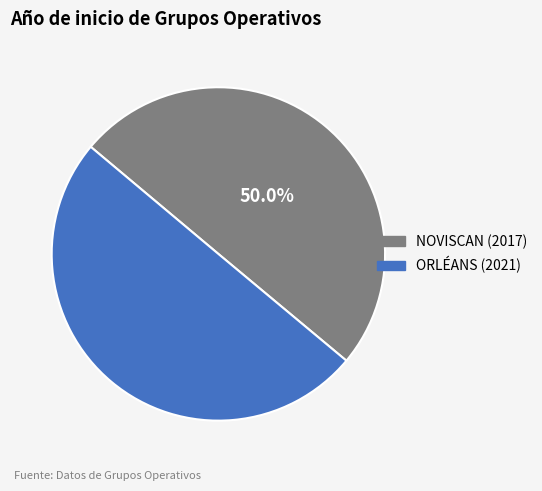

True or false: ORLÉANS (2021) accounts for 58% of the total.

False